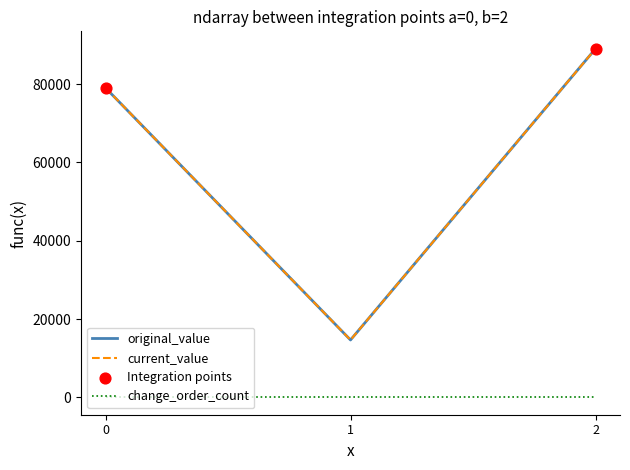

At how many categories does at least one series exceed 82465?

1